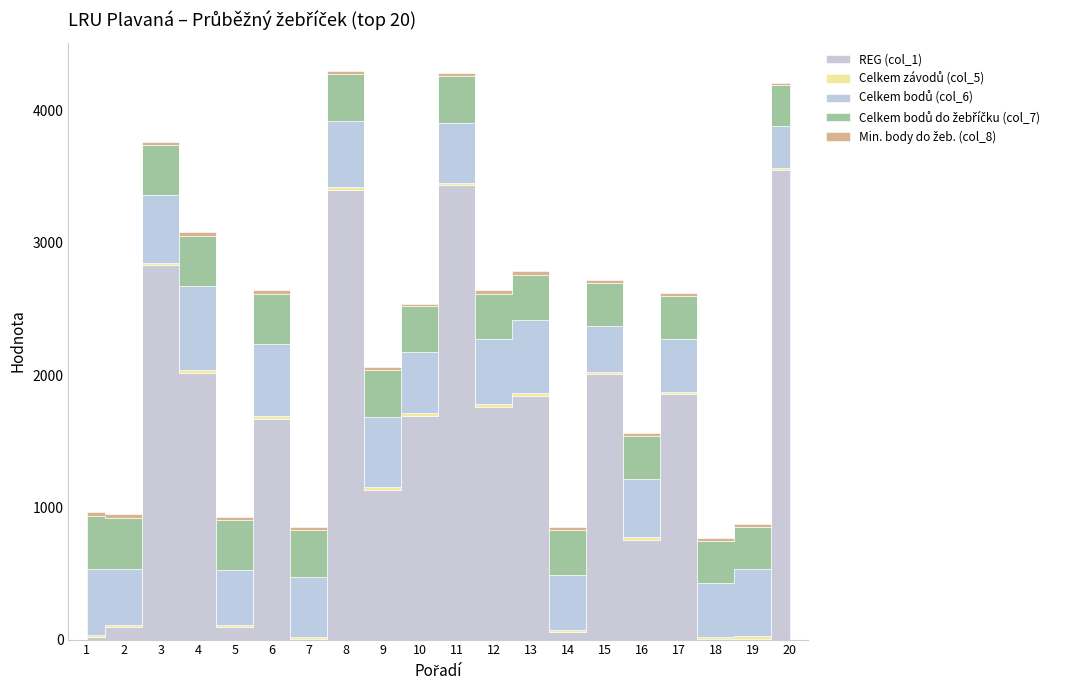

Does the chart display data point markers on the line(s)?

No